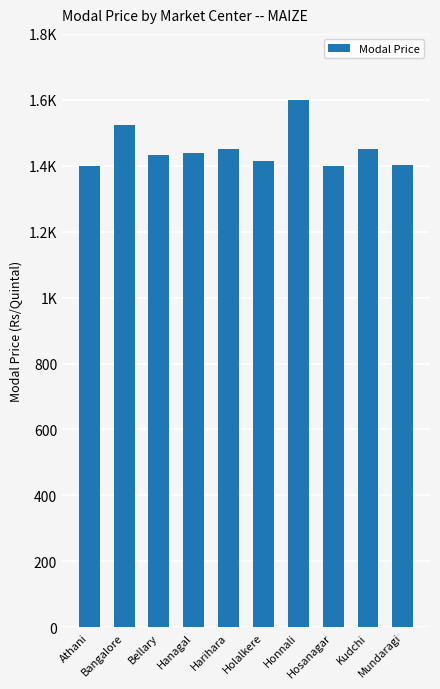

List the labels in order of value, smallest first.

Athani, Hosanagar, Mundaragi, Holalkere, Bellary, Hanagal, Harihara, Kudchi, Bangalore, Honnali